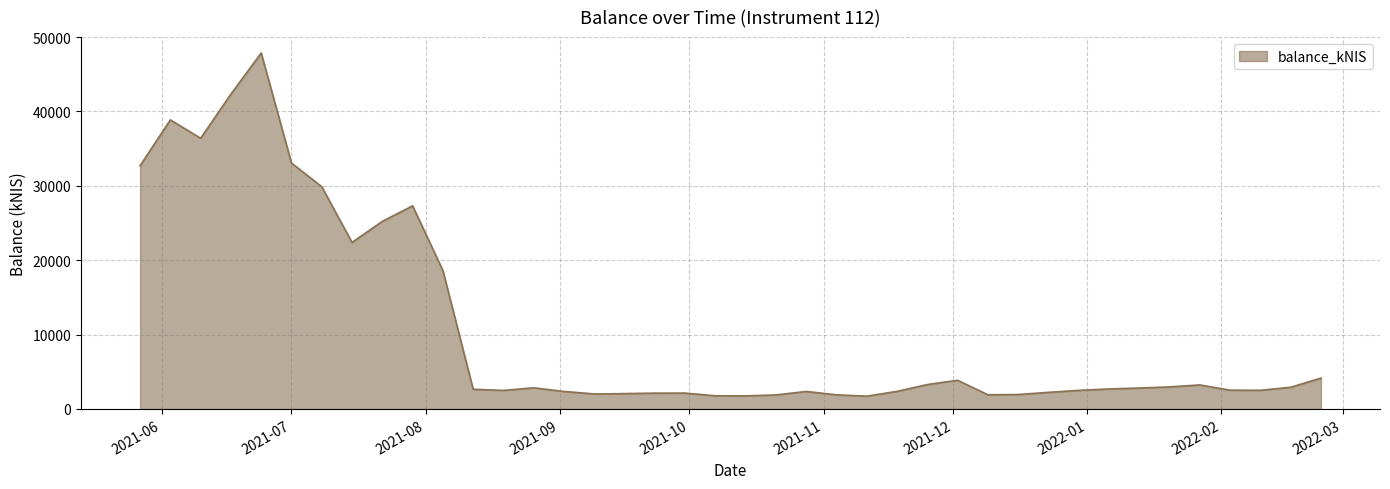

What is the minimum value shown in the chart?

1723.7